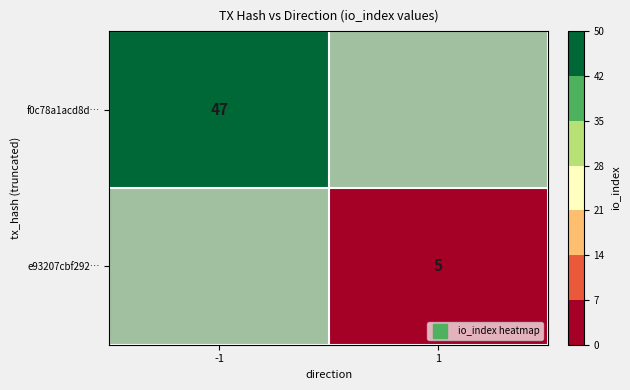

How many categories are shown in the chart?

2